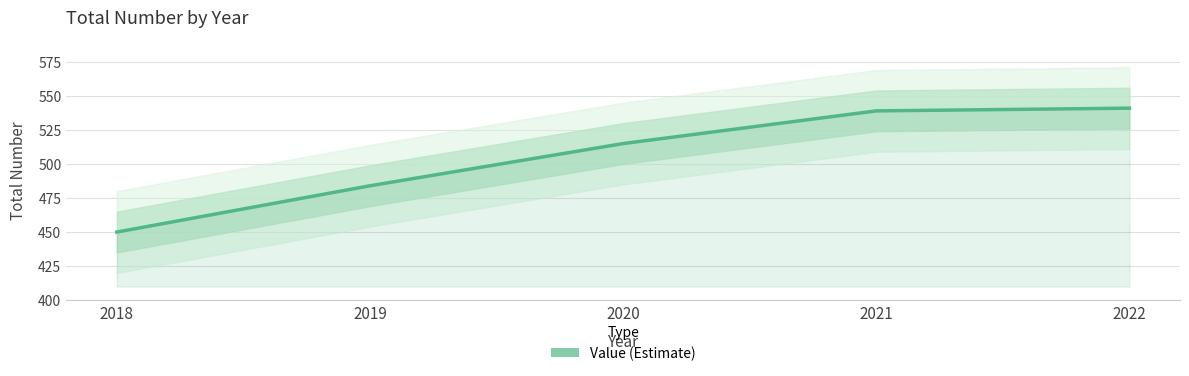

What is the sum of all values?

2529